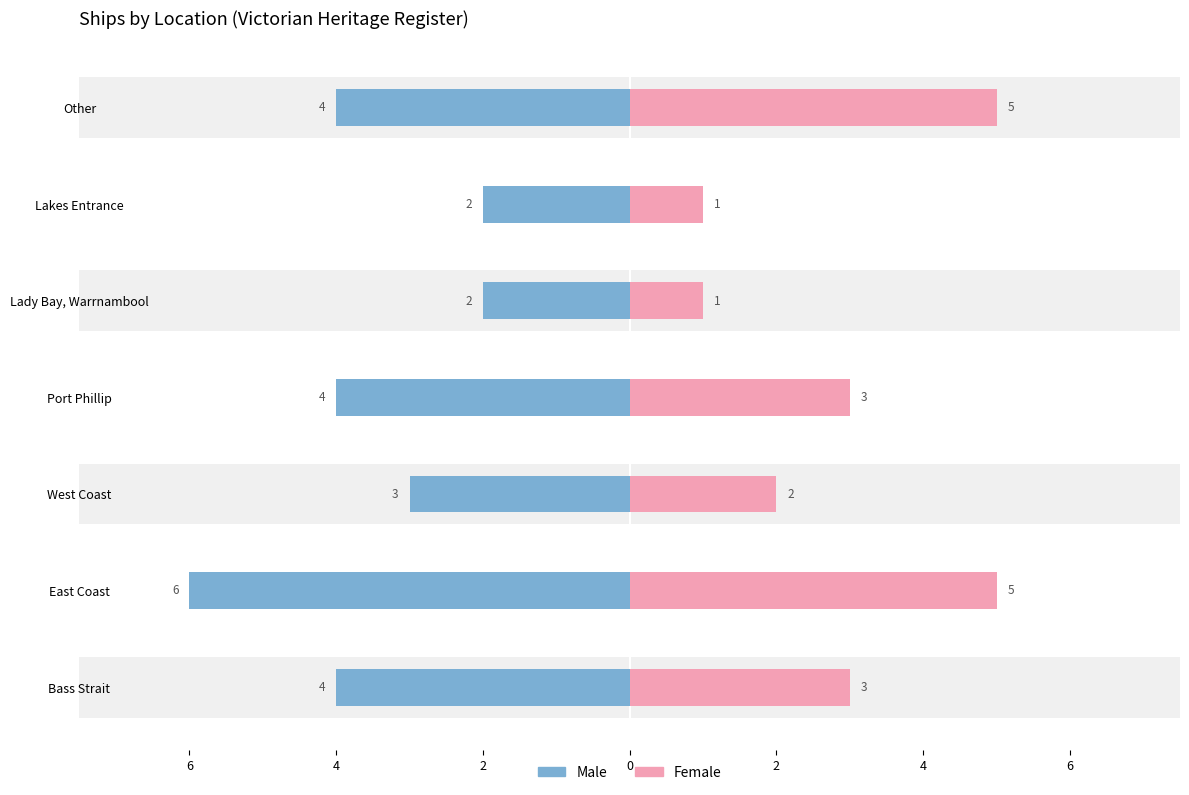

What is the average value of the Female series?

3